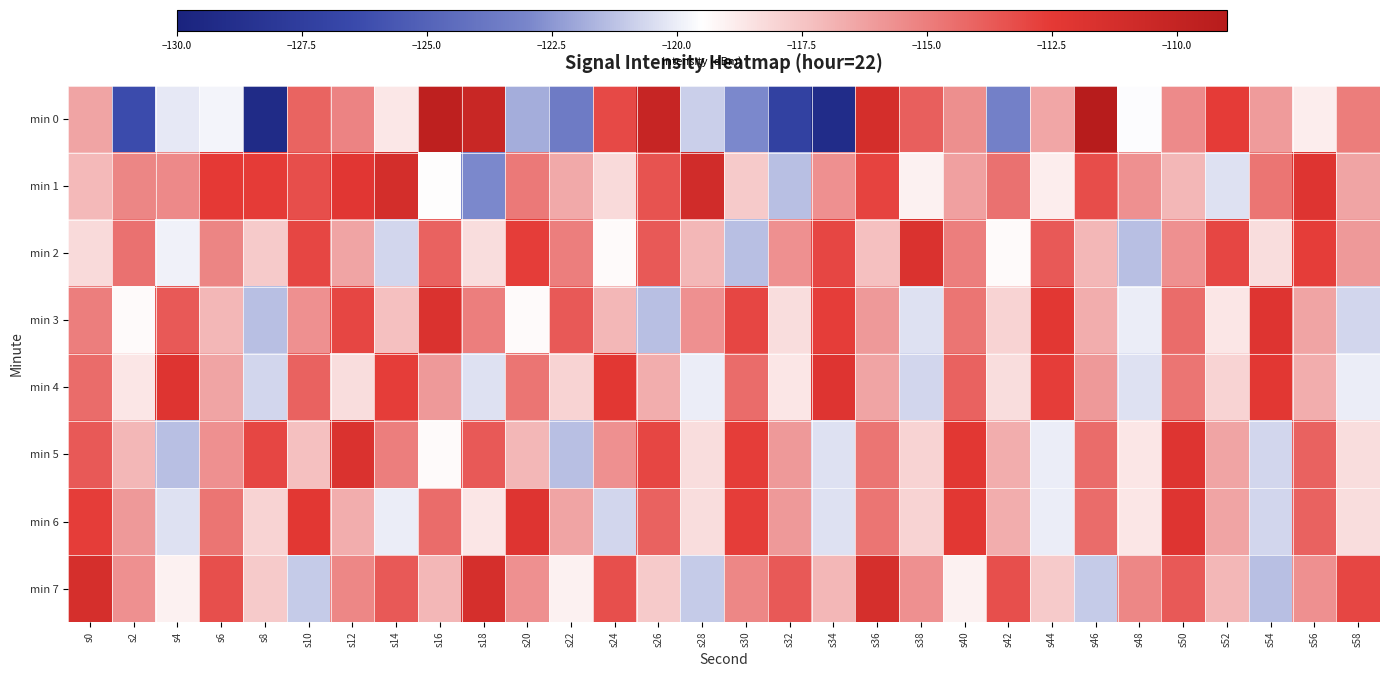

What is the difference between the highest and lowest values at s24?

8.3